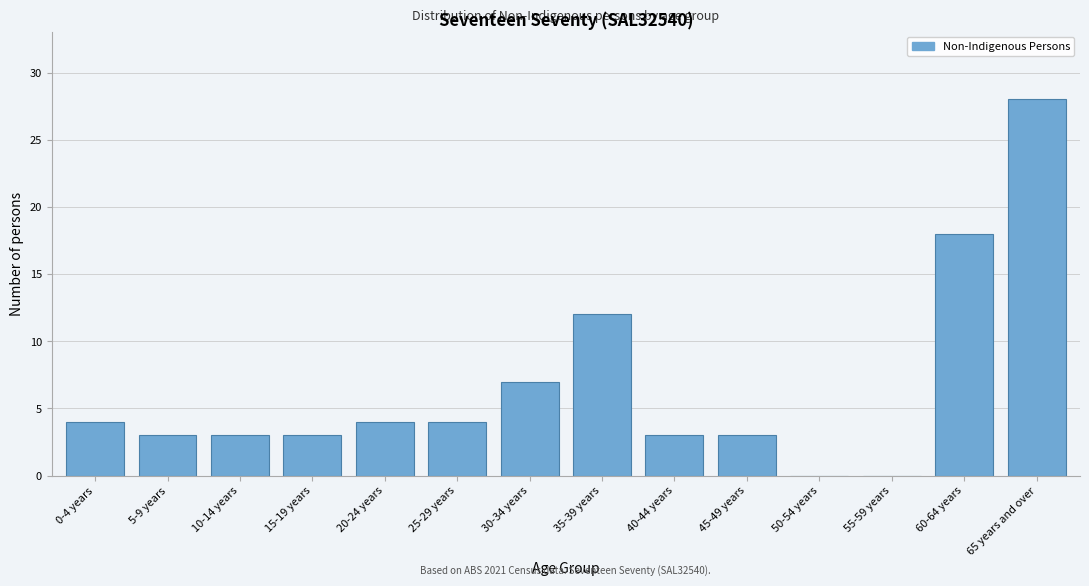

Reading left to right, extract all data points from this chart.

0-4 years=4	5-9 years=3	10-14 years=3	15-19 years=3	20-24 years=4	25-29 years=4	30-34 years=7	35-39 years=12	40-44 years=3	45-49 years=3	50-54 years=0	55-59 years=0	60-64 years=18	65 years and over=28